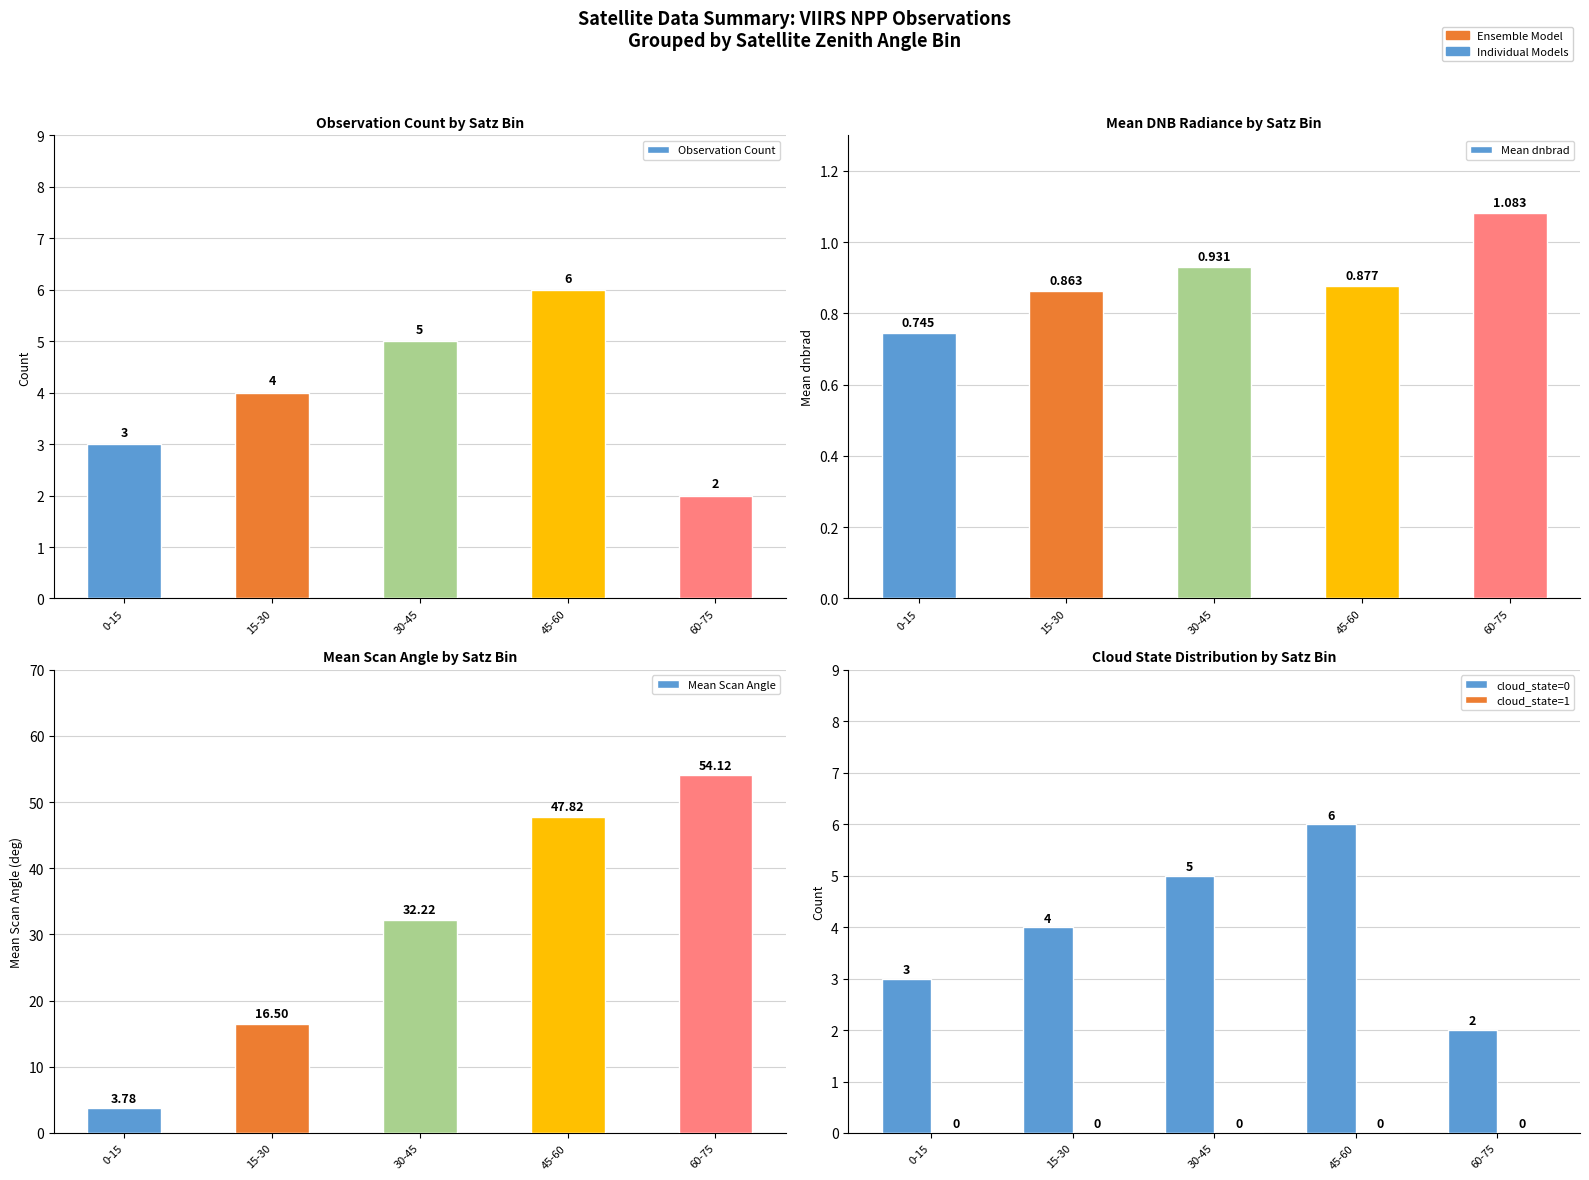

What is the difference between the maximum and minimum values in the Mean dnbrad series?

0.3